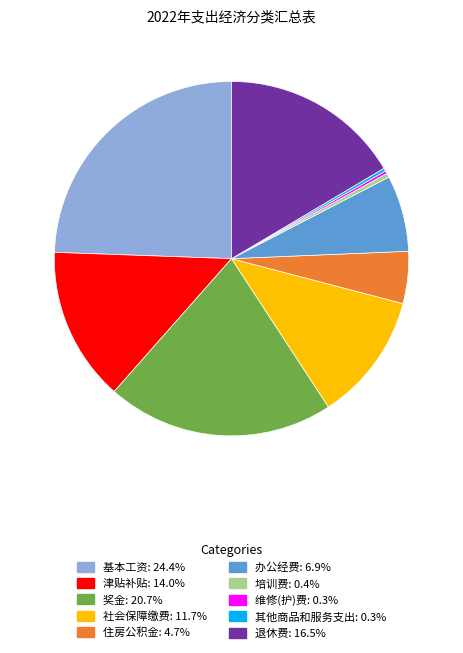

Is the sum of 住房公积金 and 退休费 greater than half?

No